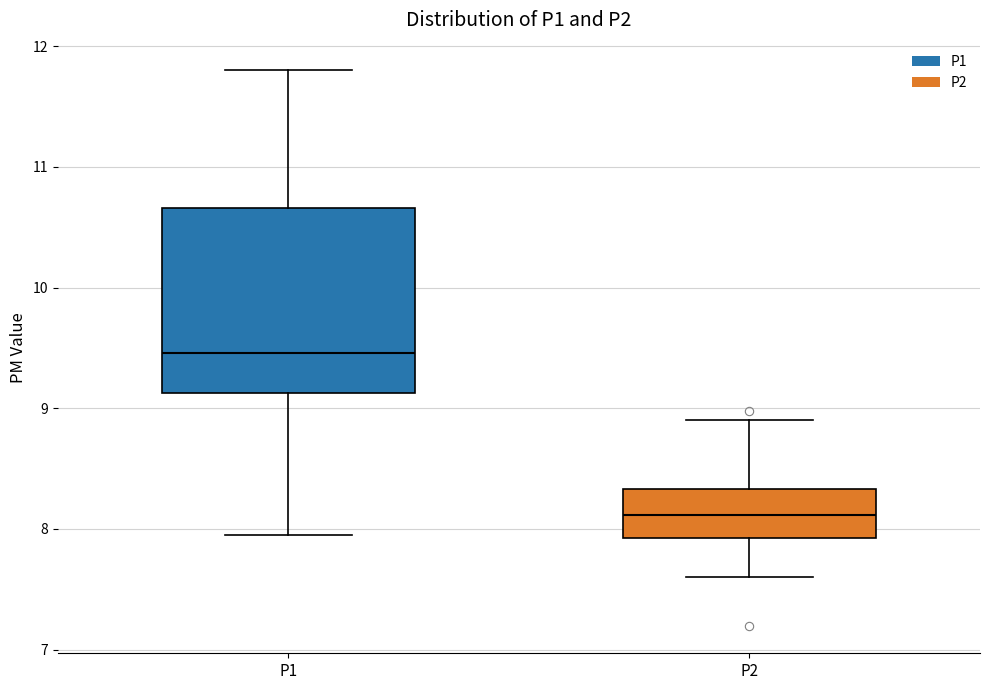

Reading left to right, read every box against the y-axis: the position of its median line, the range the box covers, and the ends of its whiskers. The values are not printed on the chart, so give them approximately, as read against the axis.

P1: median 9.5, box 9.1 to 10.7, whiskers 8.0 to 11.8
P2: median 8.1, box 7.9 to 8.3, whiskers 7.6 to 8.9